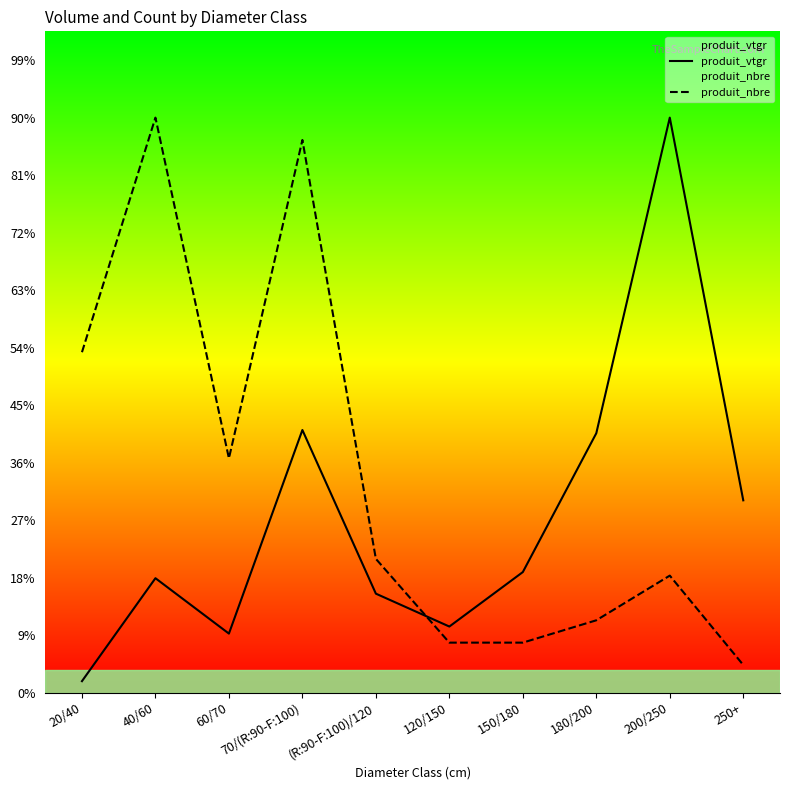

Which series ends up on top after the final intersection of produit_vtgr and produit_nbre?

produit_vtgr